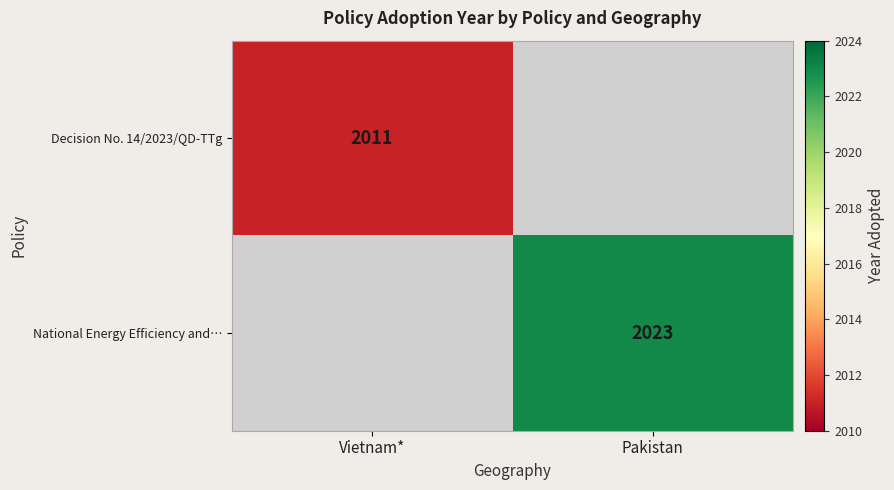

Between Pakistan and Vietnam*, which is larger?

Vietnam*